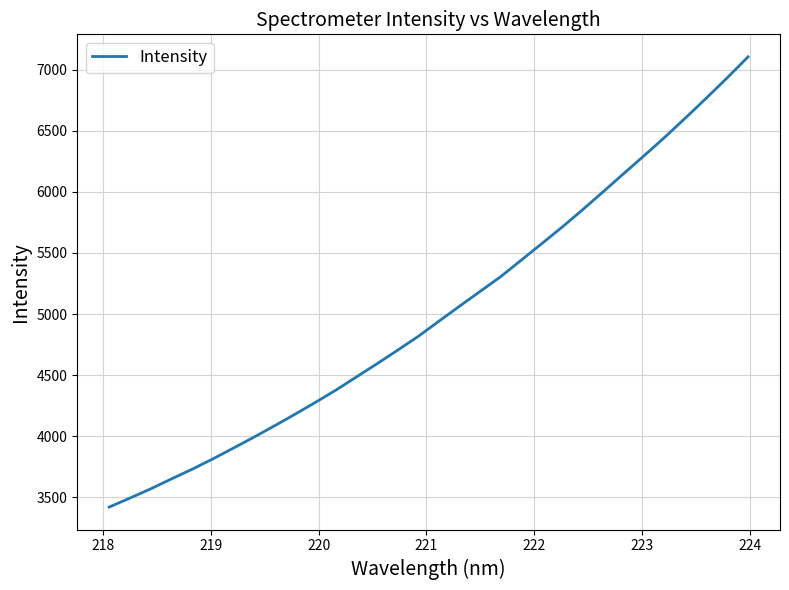

How many values are below 4942?

16